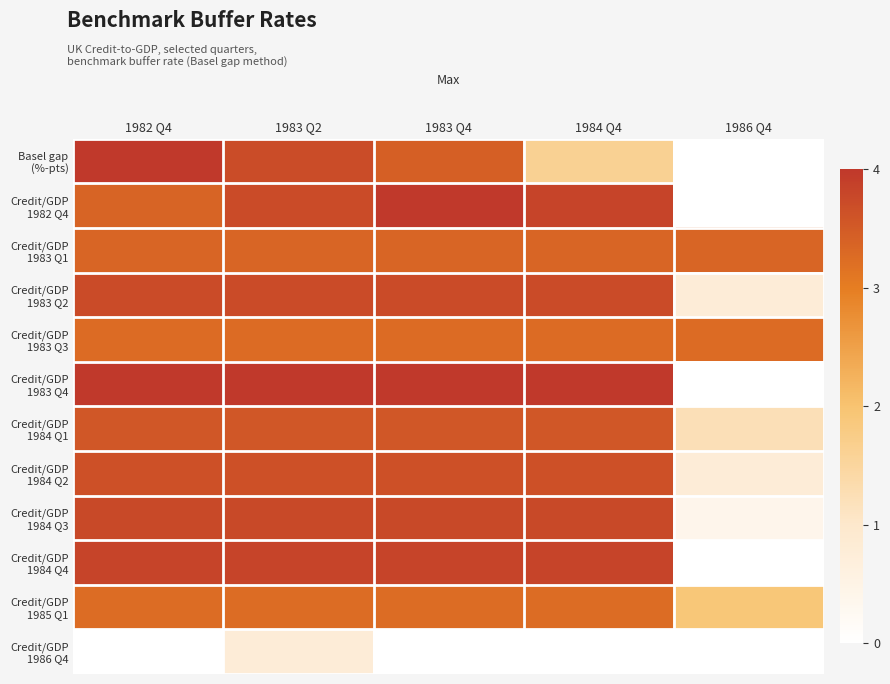

What is the total value across all series at 1984 Q4?

37.8